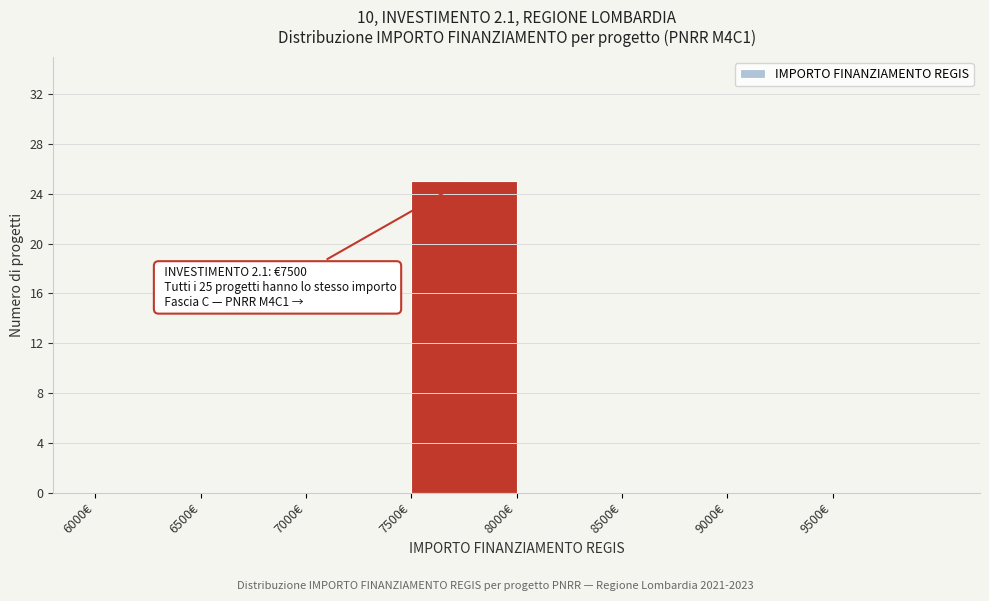

Over which range of the x-axis is the bar tallest?

7500 to 8000